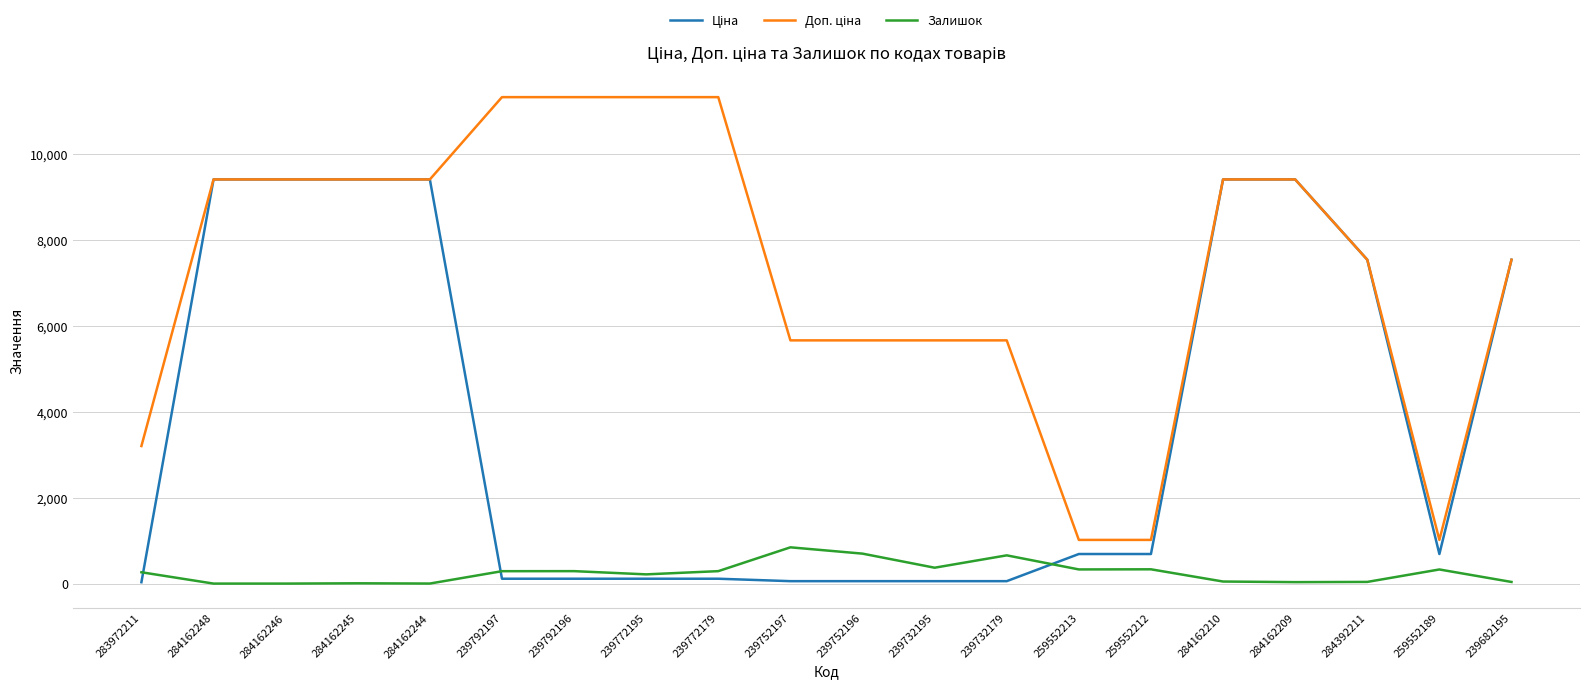

The Залишок series shows 290.0 at 239792196. True or false?

True